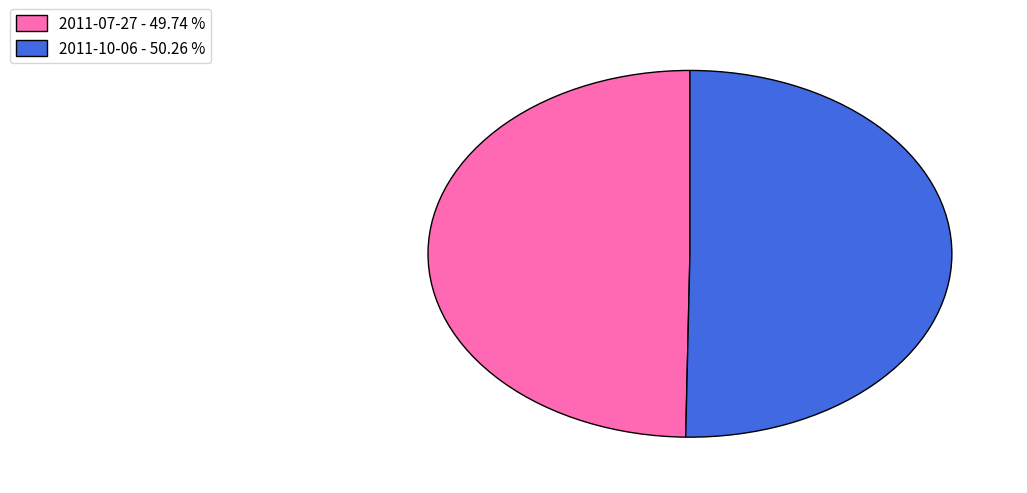

Does any single category account for the majority?

Yes